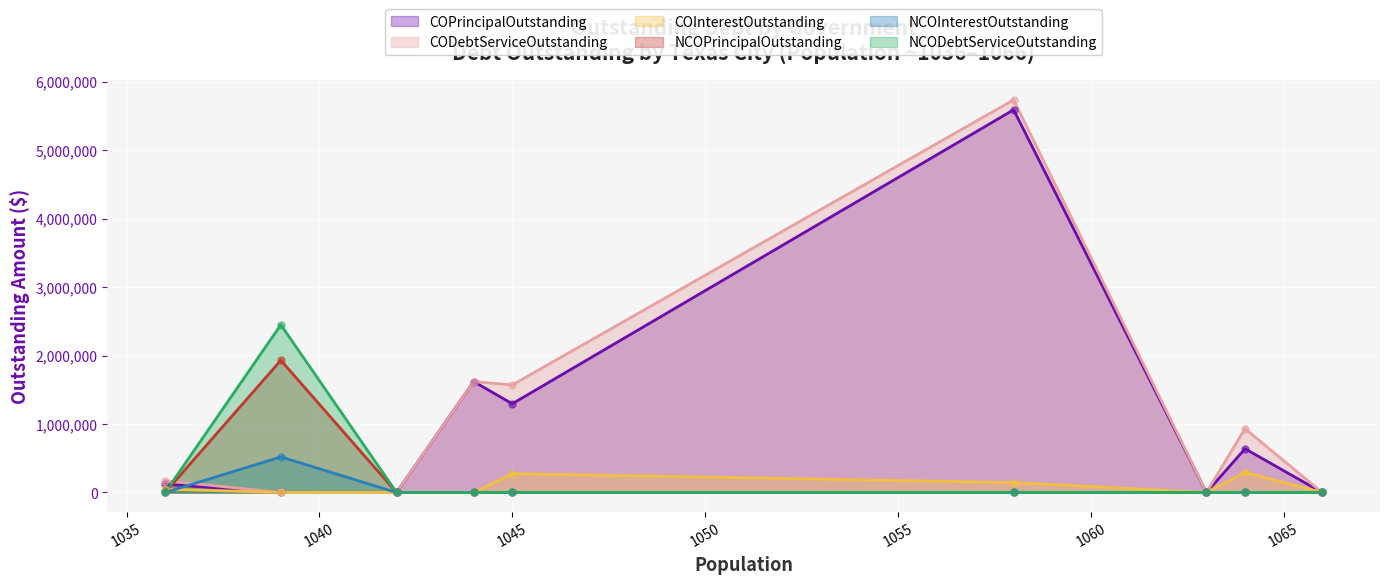

Between Knox City and Daisetta, which series saw the biggest shift?

NCODebtServiceOutstanding